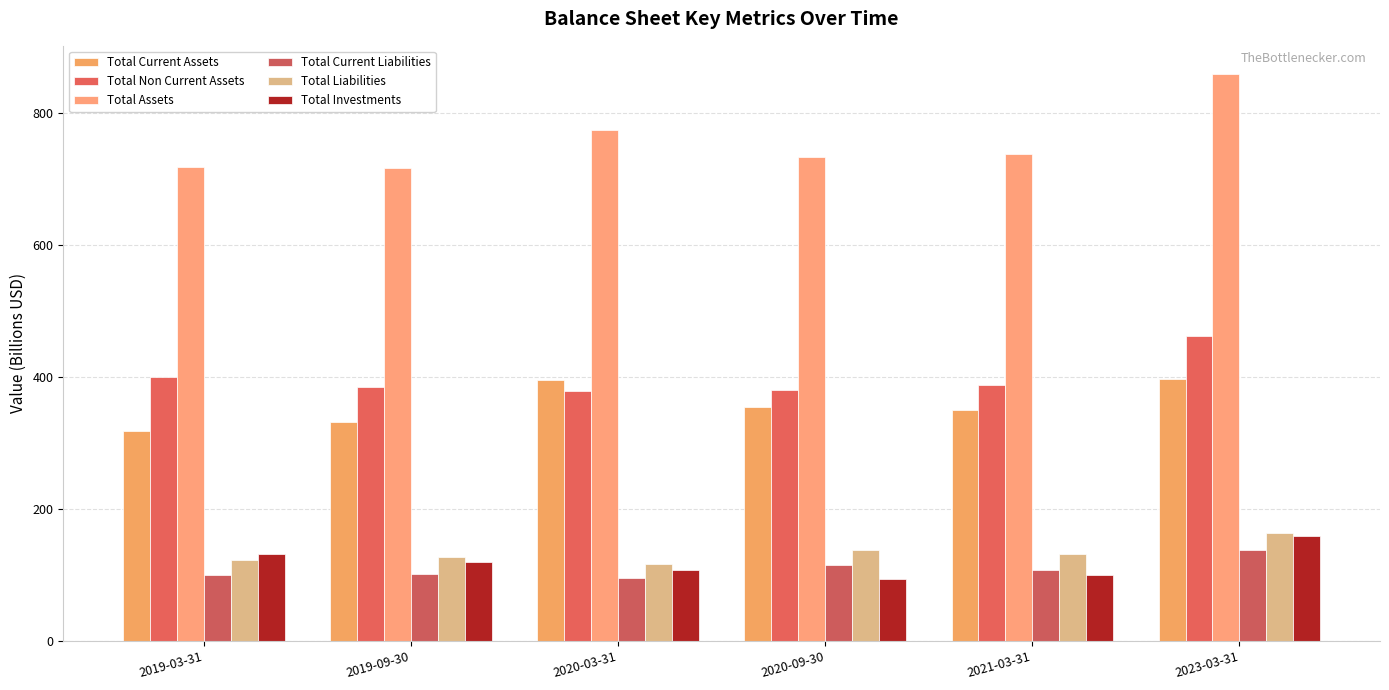

How many distinct data groups are displayed?

6